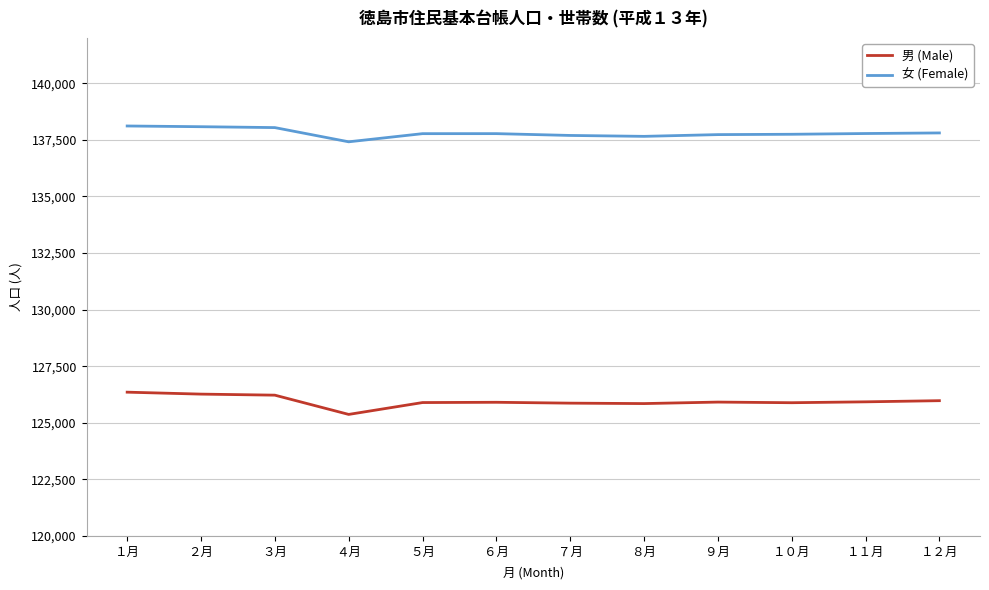

Read the 男 (Male) value at １２月.

125976